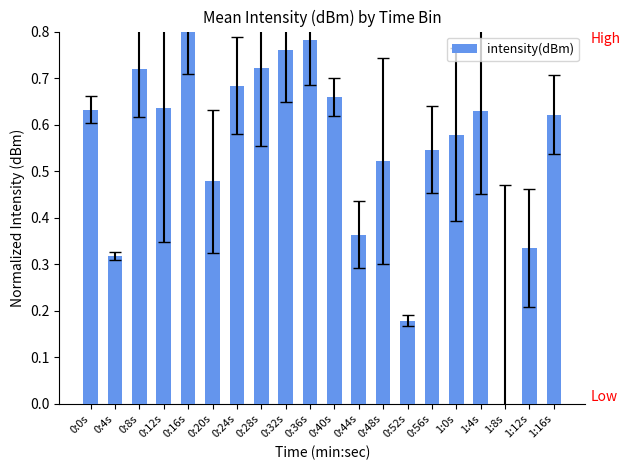

What is the sum of the values at 1:16s and 0:40s?

1.3